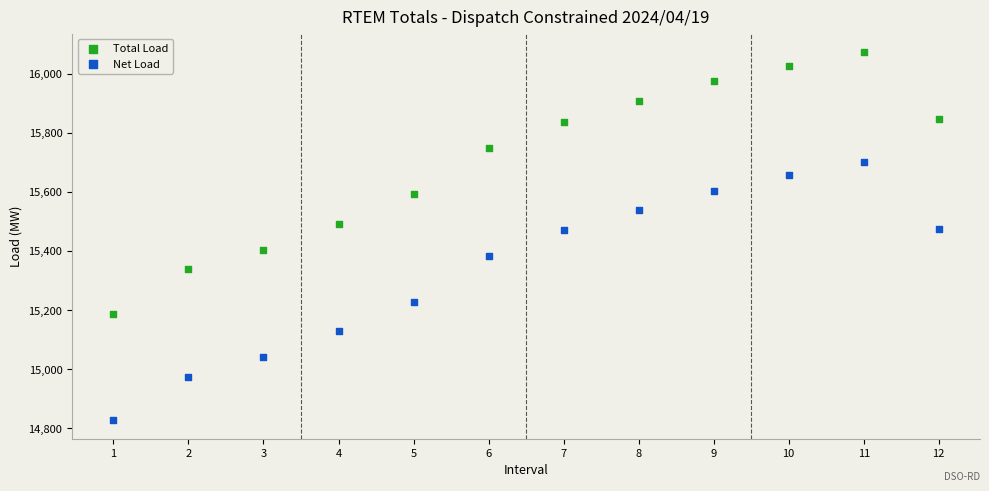

Across all data points, what is the range of Y values (max minus min)?

1246.0